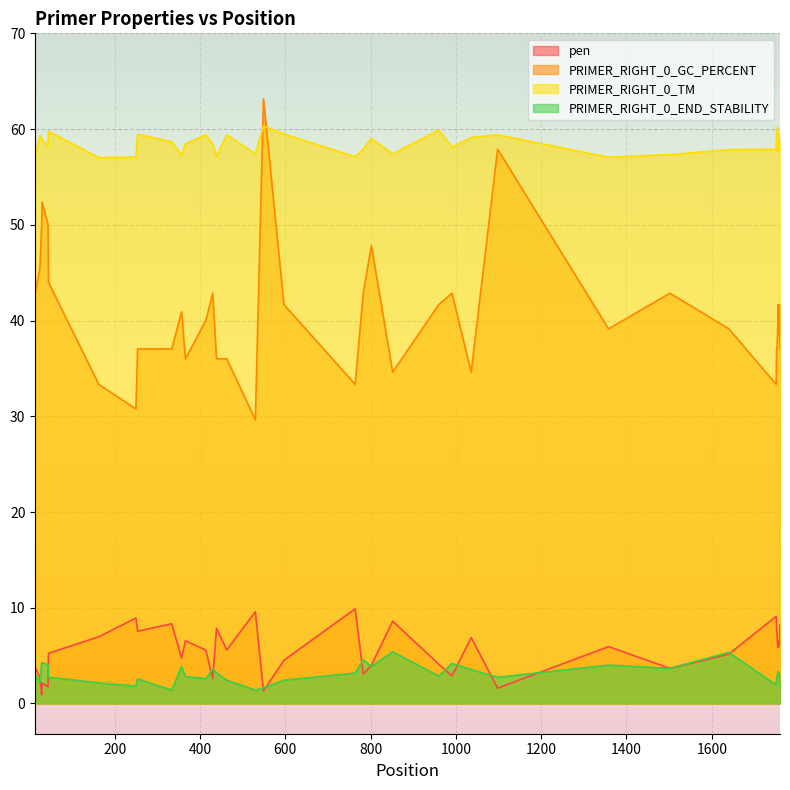

Reading right to left, extract all data points from this chart.

pen: 8.3	6.5	6.0	6.5	6.3	5.8	6.3	7.1	7.7	9.1	5.2	3.7	5.9	1.6	6.9	2.9	4.1	8.6	4.0	3.1	9.9	4.5	1.3	9.6	5.6	7.8	2.6	5.6	6.6	4.7	8.3	7.5	8.9	7.0	5.2	1.8	2.1	0.9	2.7	3.8
PRIMER_RIGHT_0_GC_PERCENT: 37.0	41.7	40.0	38.5	41.7	40.0	38.5	37.0	37.0	33.3	39.1	42.9	39.1	57.9	34.6	42.9	41.7	34.6	47.8	42.9	33.3	41.7	63.2	29.6	36.0	36.0	42.9	40.0	36.0	40.9	37.0	37.0	30.8	33.3	44.0	50.0	52.4	50.0	45.5	42.9
PRIMER_RIGHT_0_TM: 58.7	57.5	59.0	59.5	57.7	59.2	59.7	60.1	59.3	57.9	57.8	57.3	57.1	59.4	59.1	58.1	59.9	57.4	59.0	57.9	57.1	59.5	60.3	57.4	59.4	57.2	58.4	59.4	58.4	57.3	58.7	59.5	57.1	57.0	59.8	58.2	58.9	59.1	59.3	57.2
PRIMER_RIGHT_0_END_STABILITY: 2.1	3.0	3.2	2.8	3.3	3.3	2.8	2.8	2.4	1.9	5.3	3.7	4.0	2.7	3.5	4.2	2.9	5.4	3.9	4.6	3.2	2.4	1.6	1.4	2.4	3.2	3.6	2.6	2.8	3.9	1.4	2.6	1.8	2.1	2.8	4.0	4.3	4.3	2.2	3.1